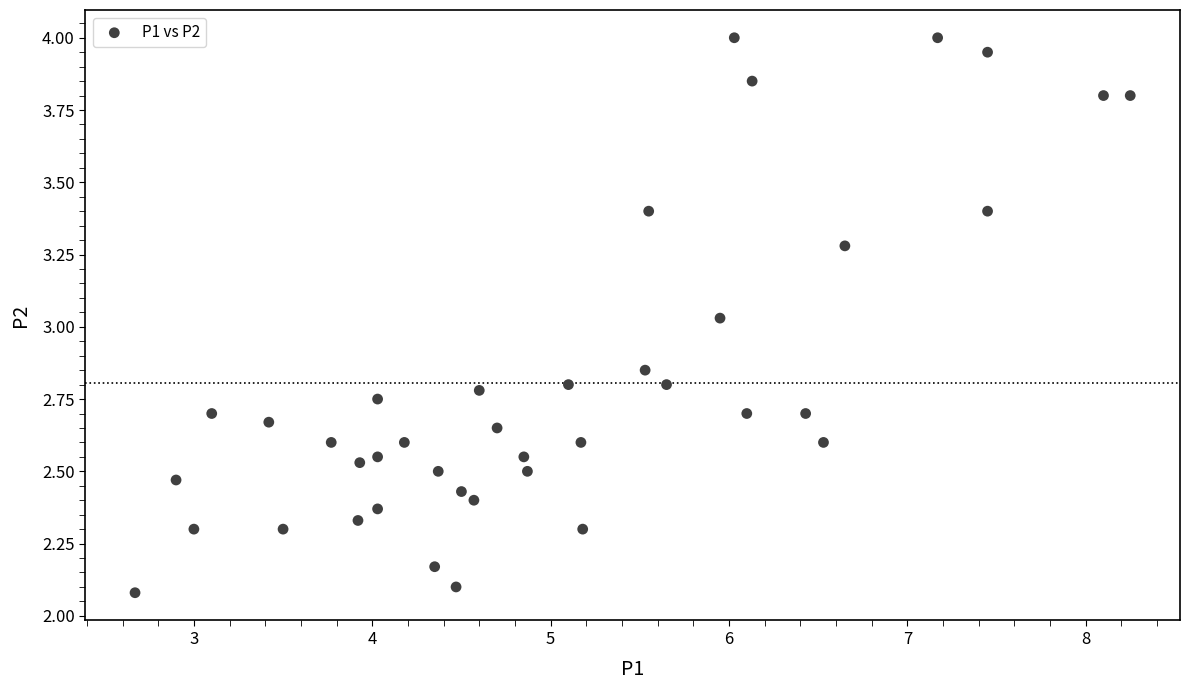

What is the range of Y values (max minus min)?

1.9